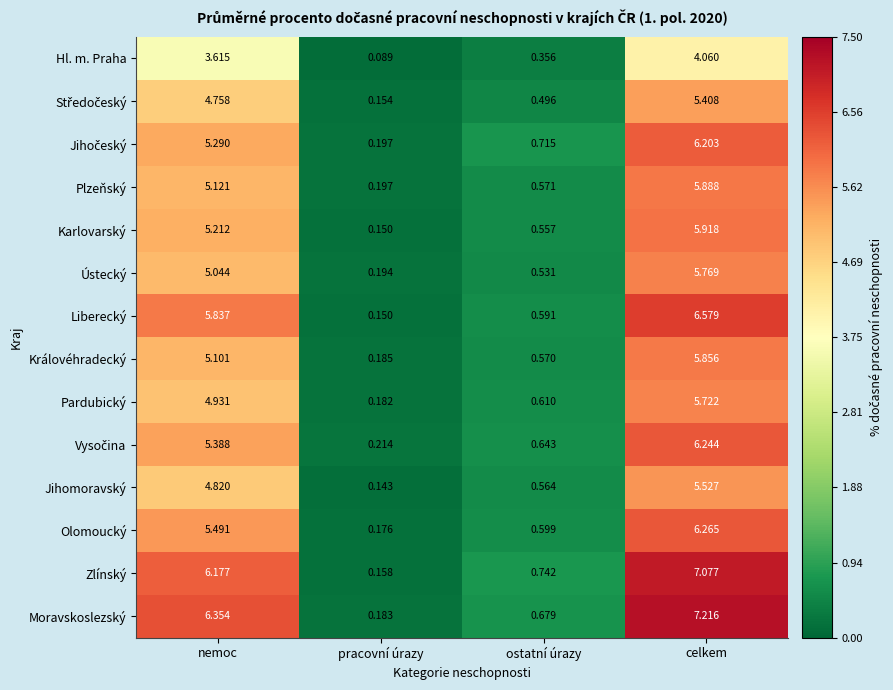

Which series changed the most between pracovní úrazy and celkem?

Moravskoslezský